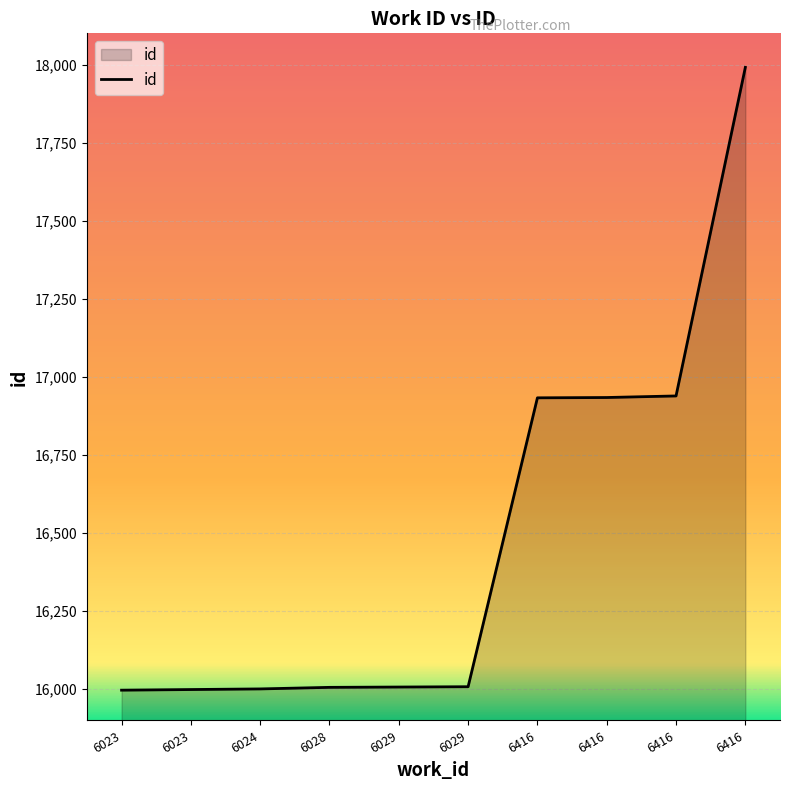

What is the ratio of the value at 6023 to the value at 6416?

0.9